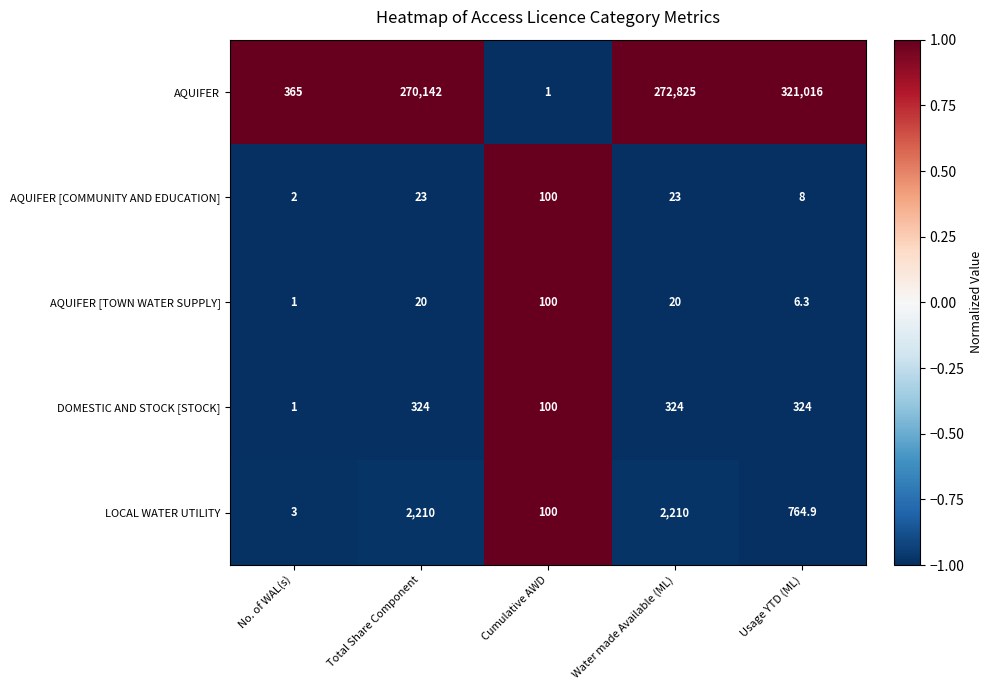

Count the number of categories in the chart.

5